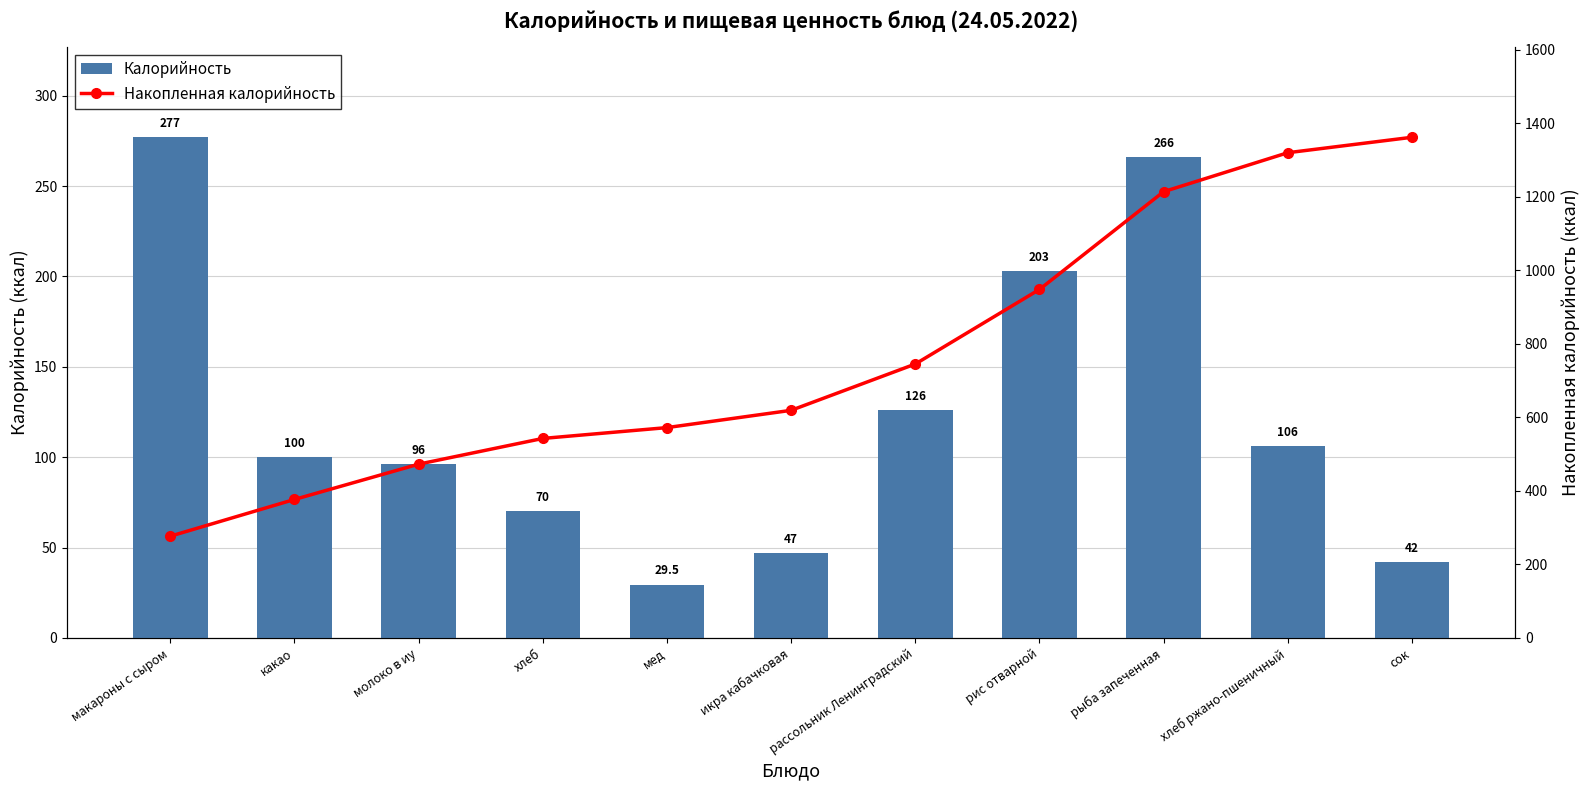

What is the difference between the Накопленная калорийность values at рис отварной and хлеб?

405.5